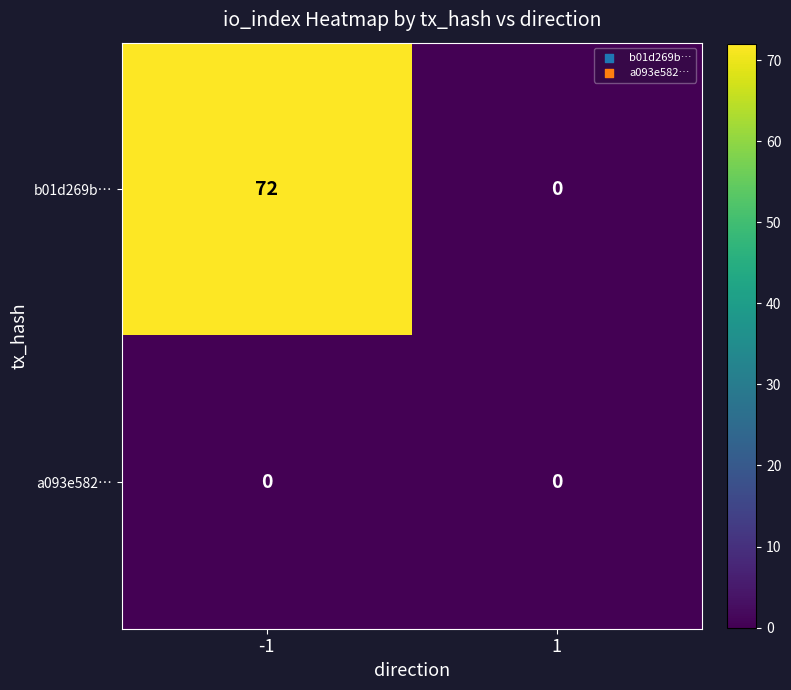

What is the average value of the b01d269b… series?

36